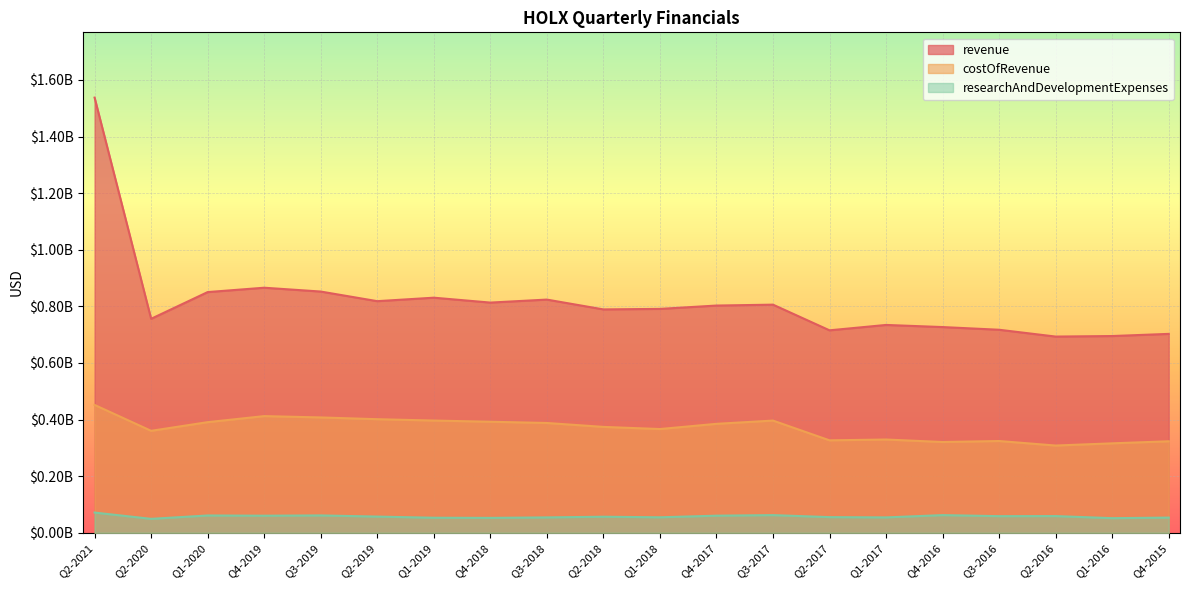

True or false: researchAndDevelopmentExpenses and revenue cross at least once.

False